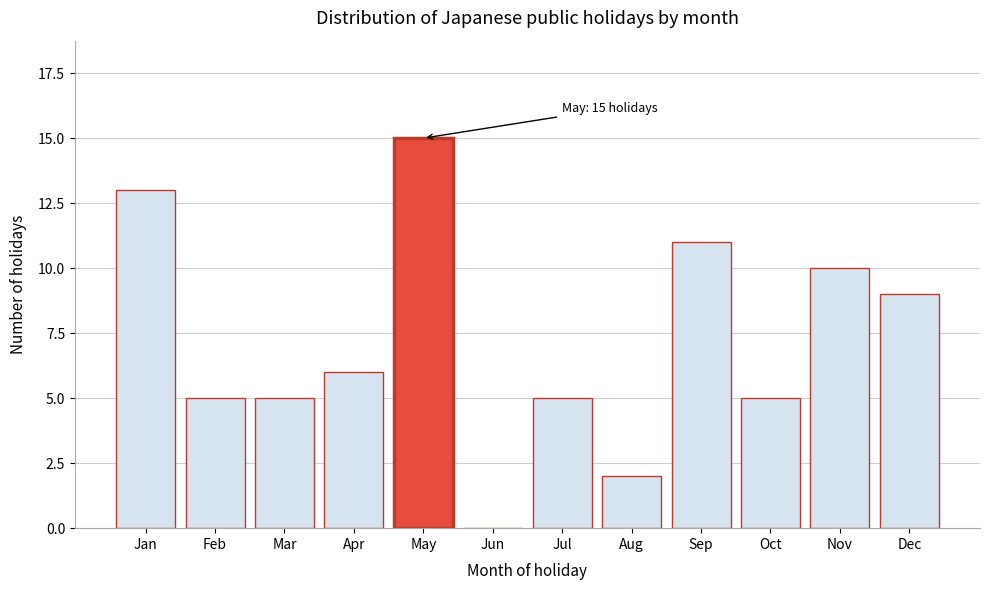

Reading left to right, extract all data points from this chart.

Jan=13	Feb=5	Mar=5	Apr=6	May=15	Jun=0	Jul=5	Aug=2	Sep=11	Oct=5	Nov=10	Dec=9